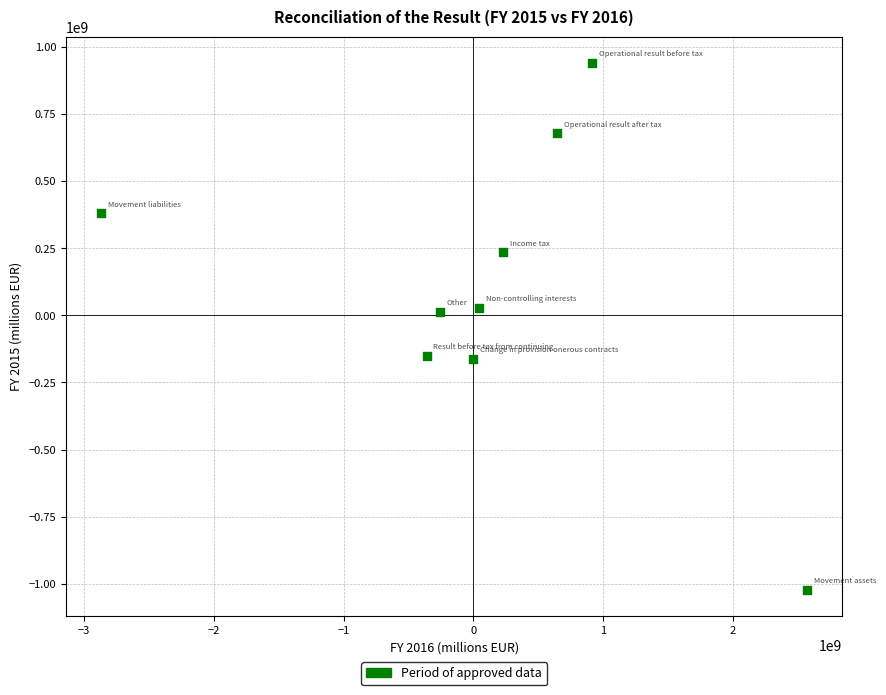

What is the range of Y values (max minus min)?

1962400000.0